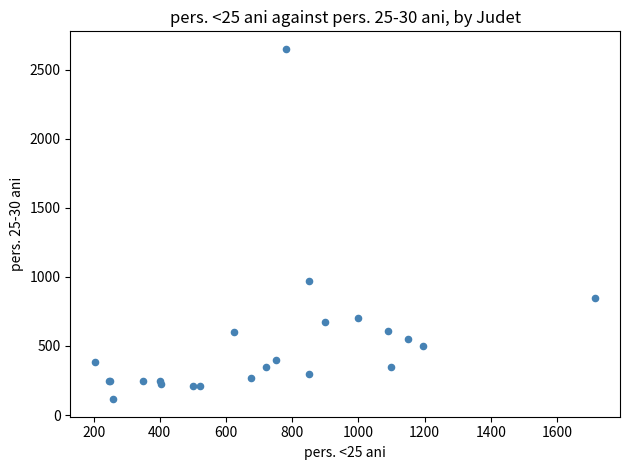

What Y value in the scatter plot is closest to 1382?

970